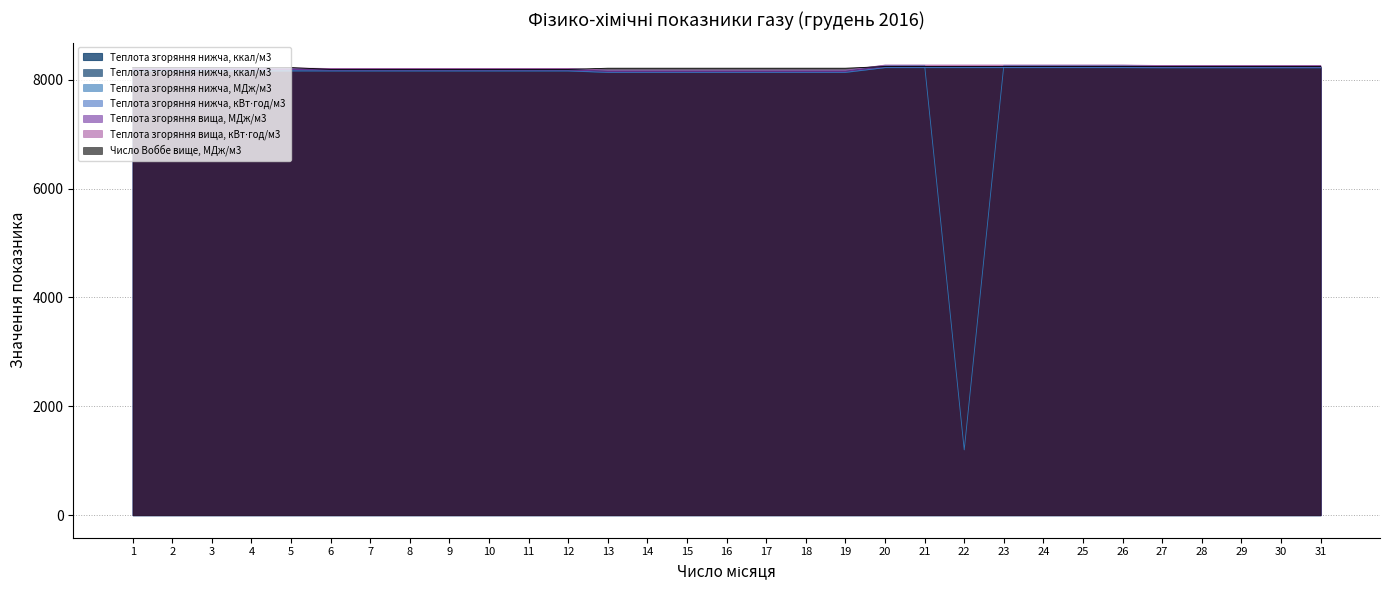

How many categories are shown in the chart?

31